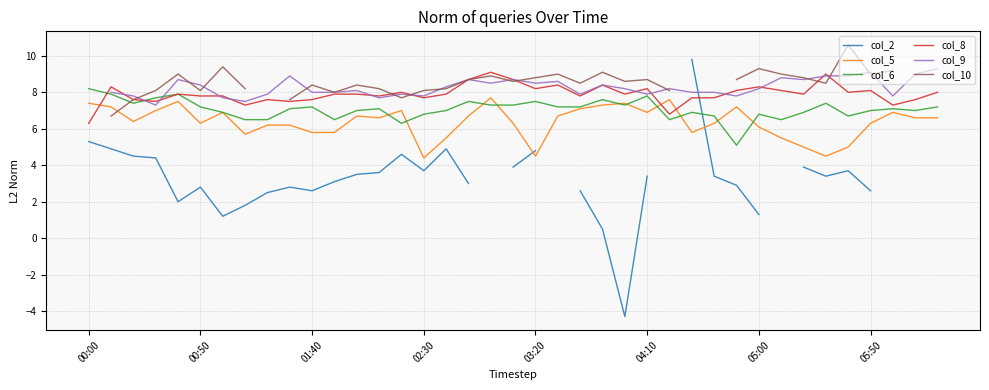

Rank the series at 9 from highest to lowest value.

col_9, col_10, col_8, col_6, col_5, col_2